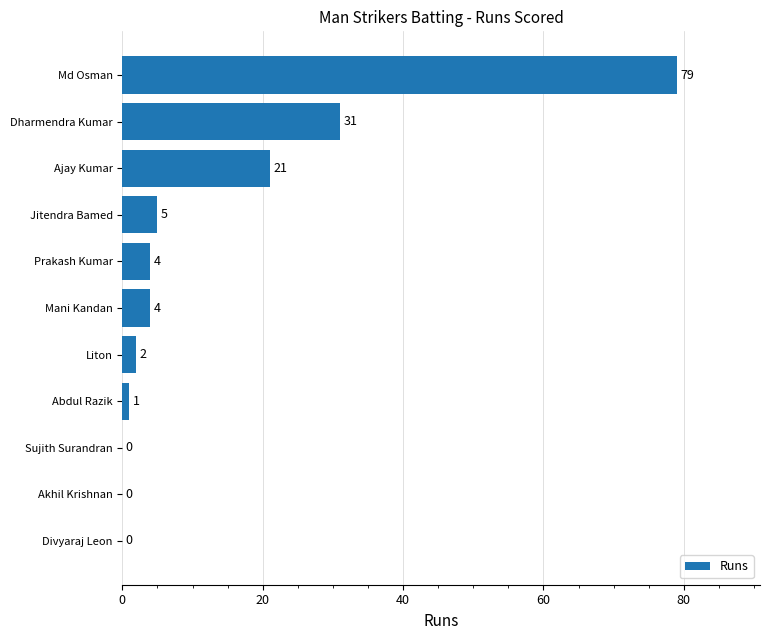

What value does the data have at Ajay Kumar, to the nearest 5?

20